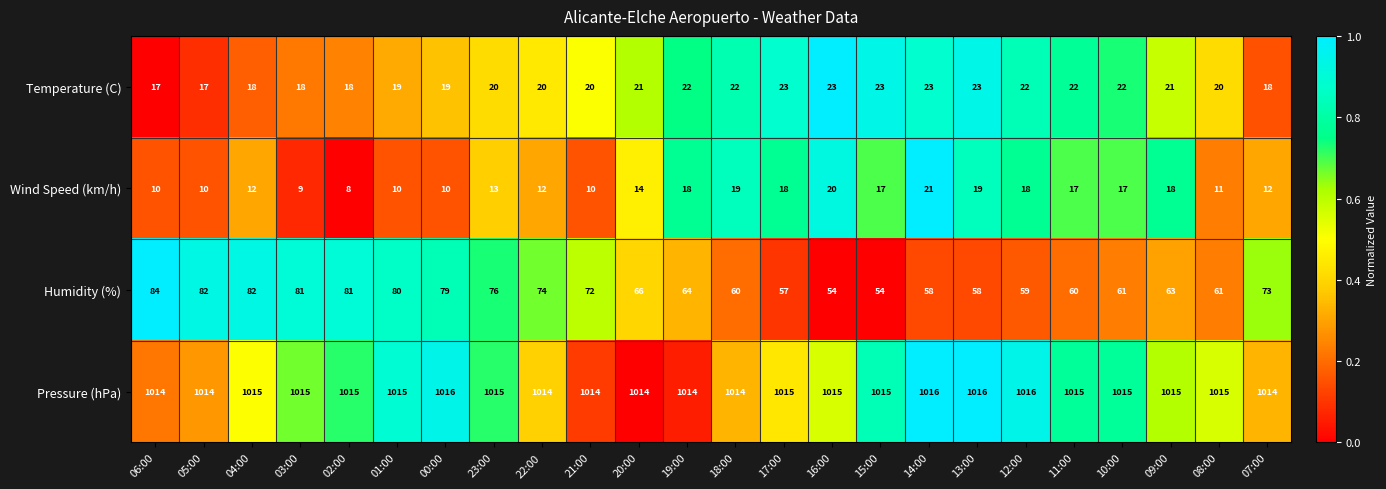

How many Pressure (hPa) values are between 1014 and 1015?

20